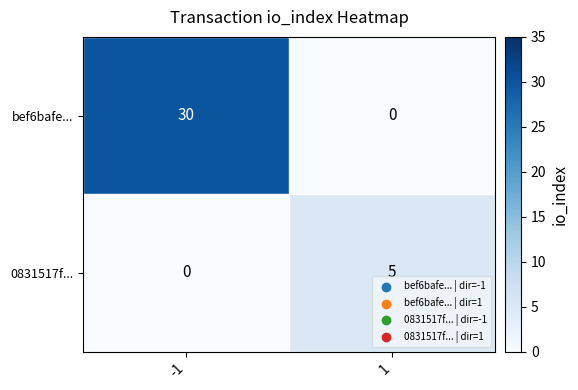

What is the greatest value displayed?

30